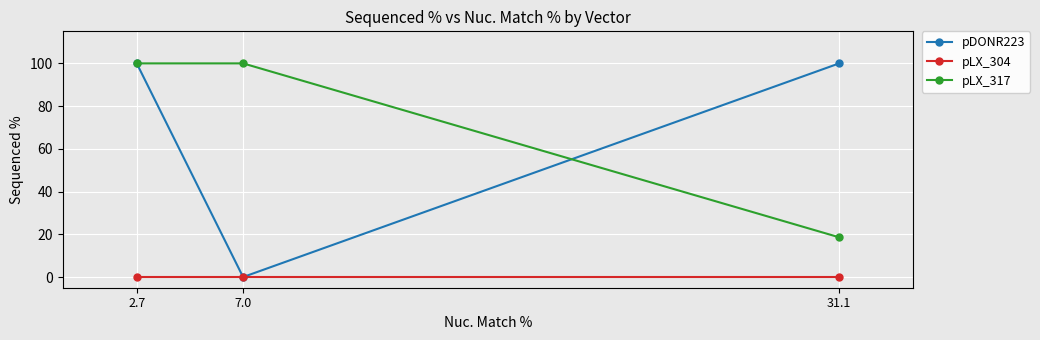

Reading left to right, what are all the values shown in this chart?

pDONR223: 2.7=100.0	7.0=0.0	31.1=100.0
pLX_304: 2.7=0.0	7.0=0.0	31.1=0.0
pLX_317: 2.7=100.0	7.0=100.0	31.1=18.6